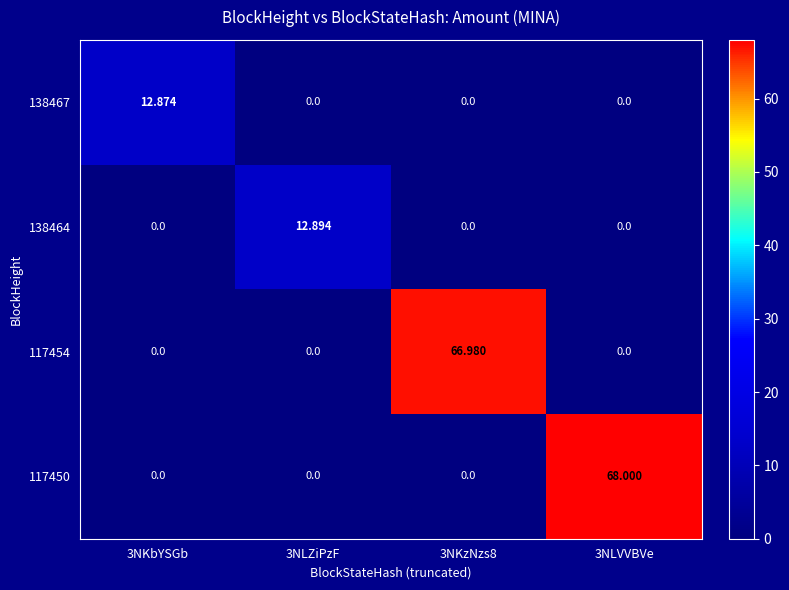

How many values in the 138464 series exceed 0?

1